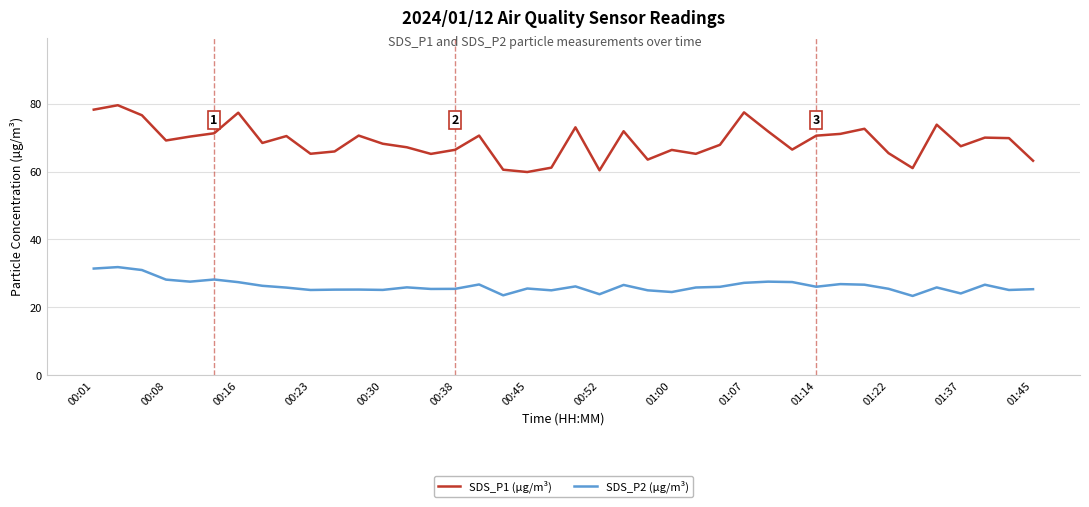

Which series has the largest total across all categories?

SDS_P1 (µg/m³)